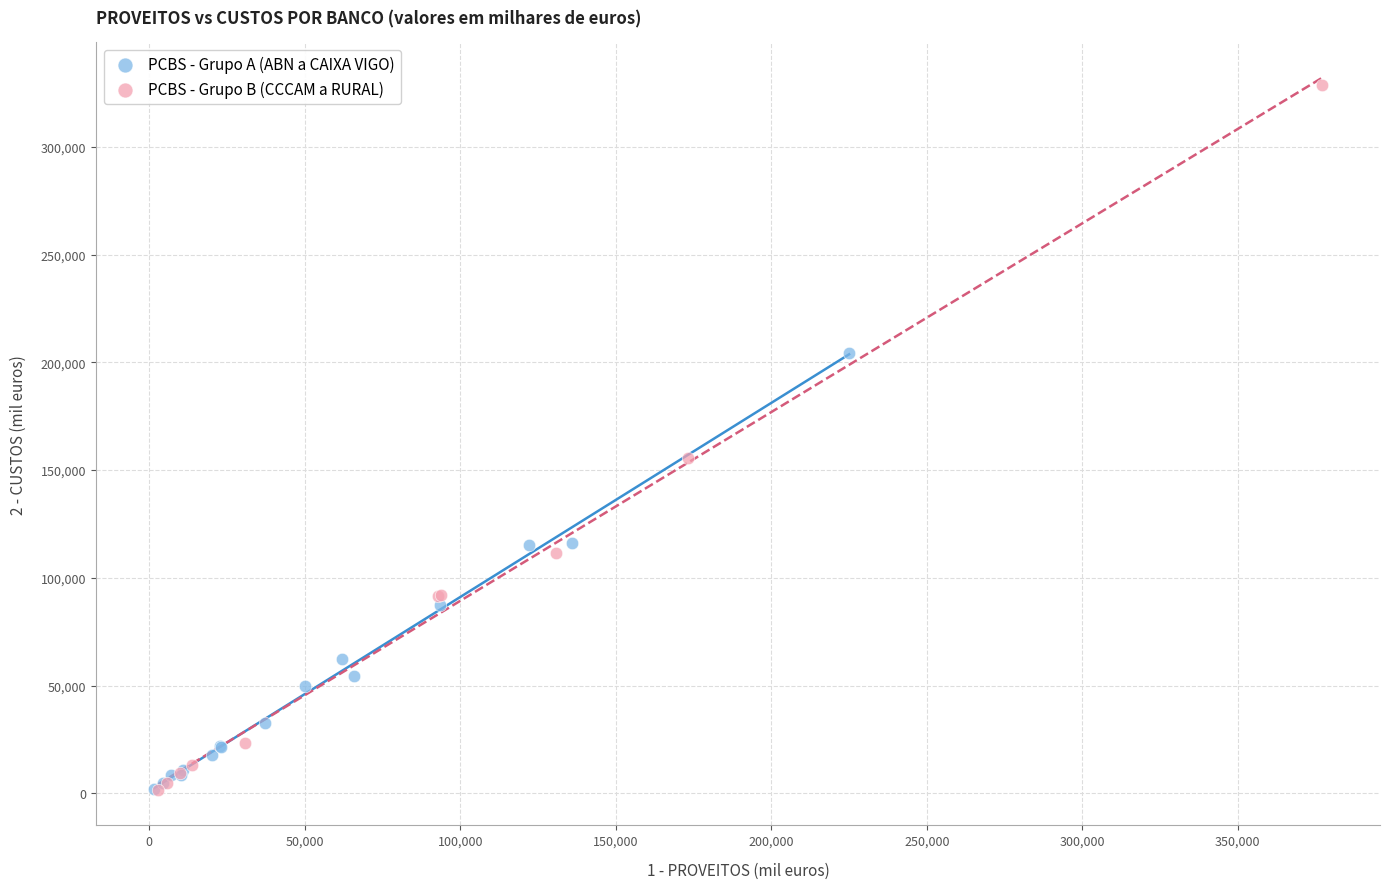

Which series has the largest Y range (max minus min)?

PCBS - Grupo B (CCCAM a RURAL)